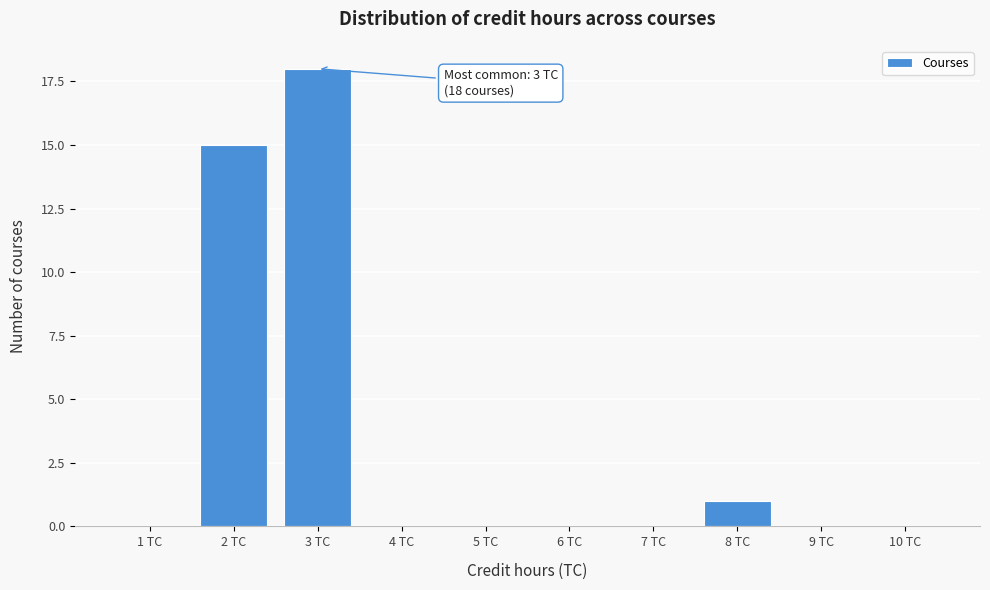

Reading left to right, what are all the values shown in this chart?

1 TC=0	2 TC=15	3 TC=18	4 TC=0	5 TC=0	6 TC=0	7 TC=0	8 TC=1	9 TC=0	10 TC=0